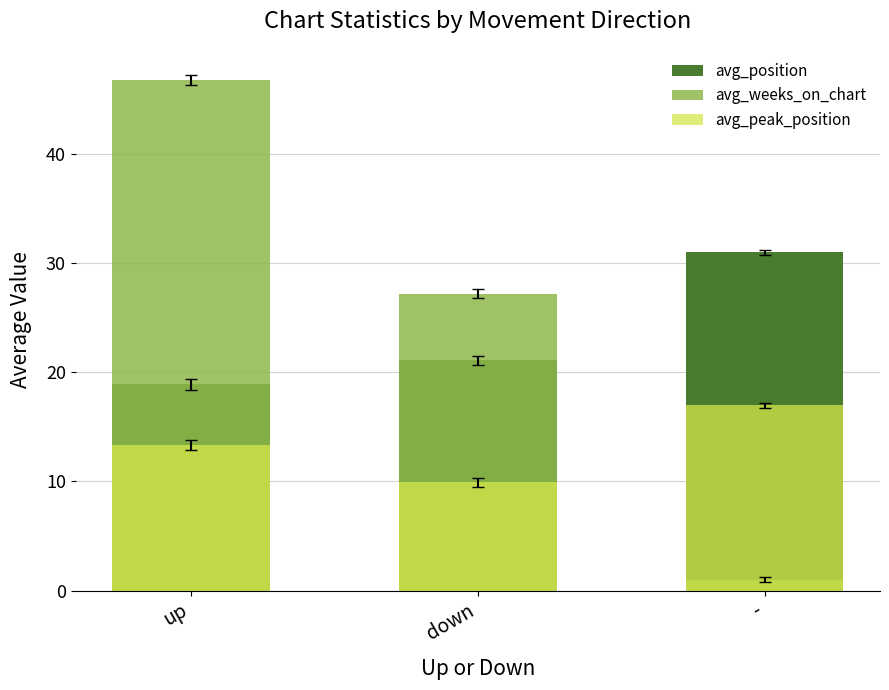

Between - and up, which is larger?

-